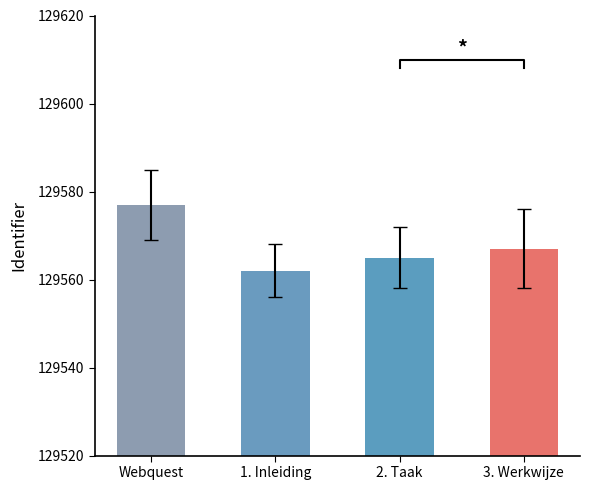

List the labels in order of value, largest first.

Webquest, 3. Werkwijze, 2. Taak, 1. Inleiding